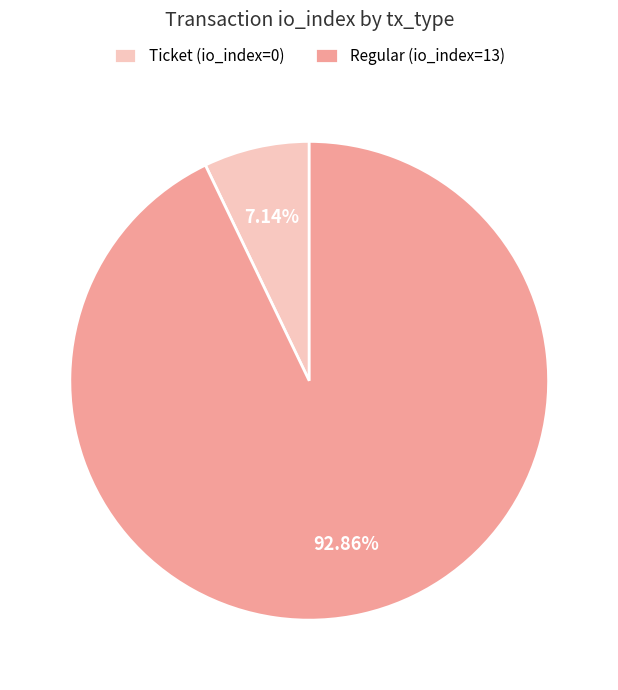

Which has a higher value, Ticket (io_index=0) or Regular (io_index=13)?

Regular (io_index=13)